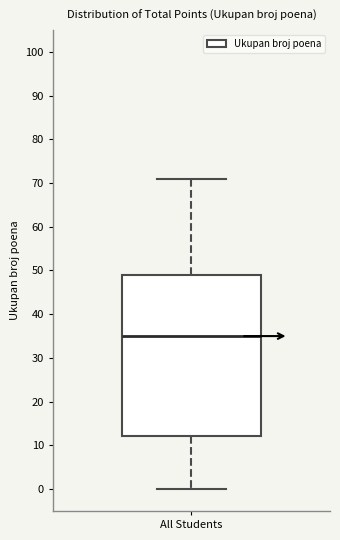

Read this box plot against the y-axis: the position of the median line, the range covered by the box, and the ends of both whiskers. The values are not printed on the chart, so give them approximately, as read against the axis.

median 35, box 12 to 49, whiskers 0 to 71